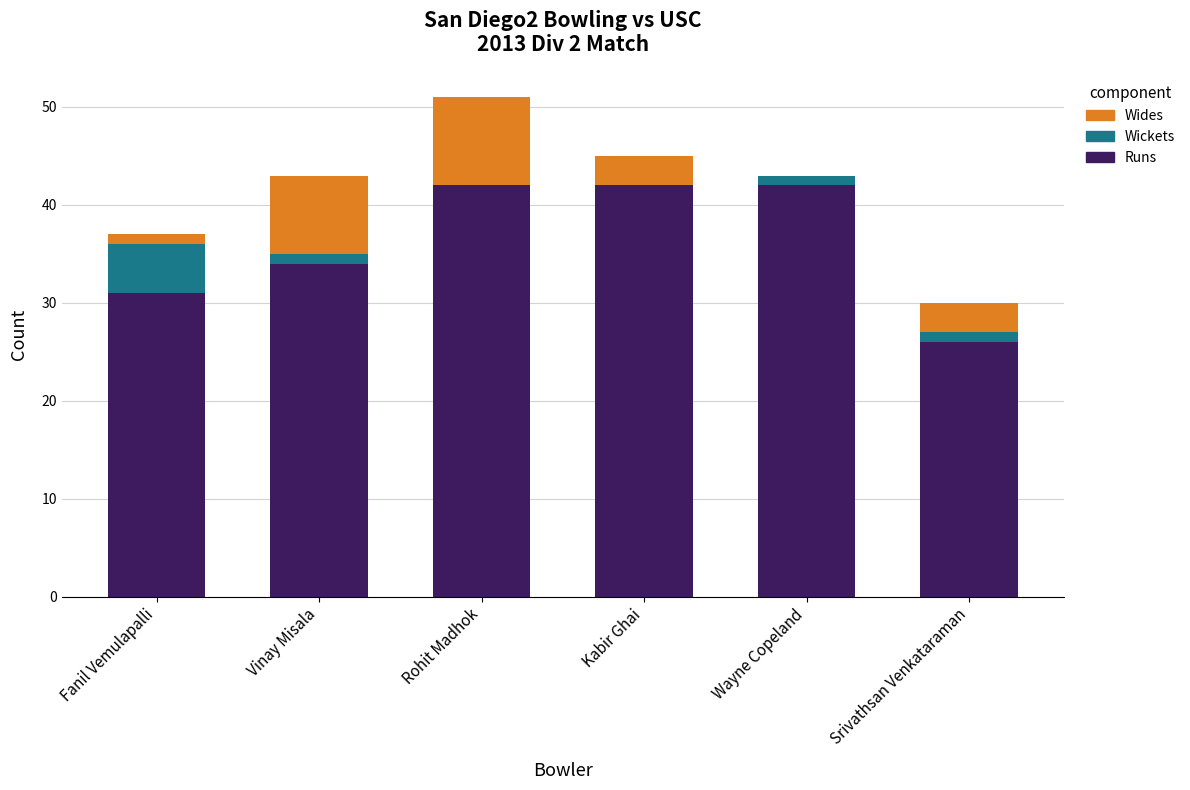

True or false: Runs has a value of 65 at Rohit Madhok.

False